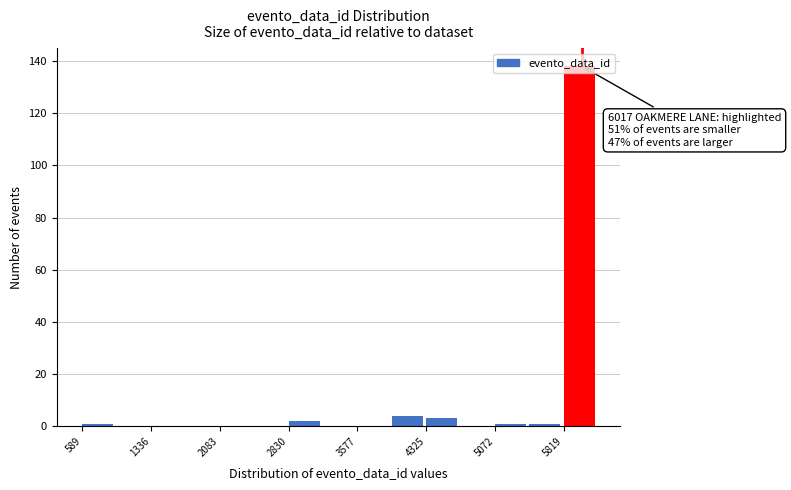

Around what value on the x-axis is the tallest bar? Give the approximate position of its centre, as read against the axis.

6000